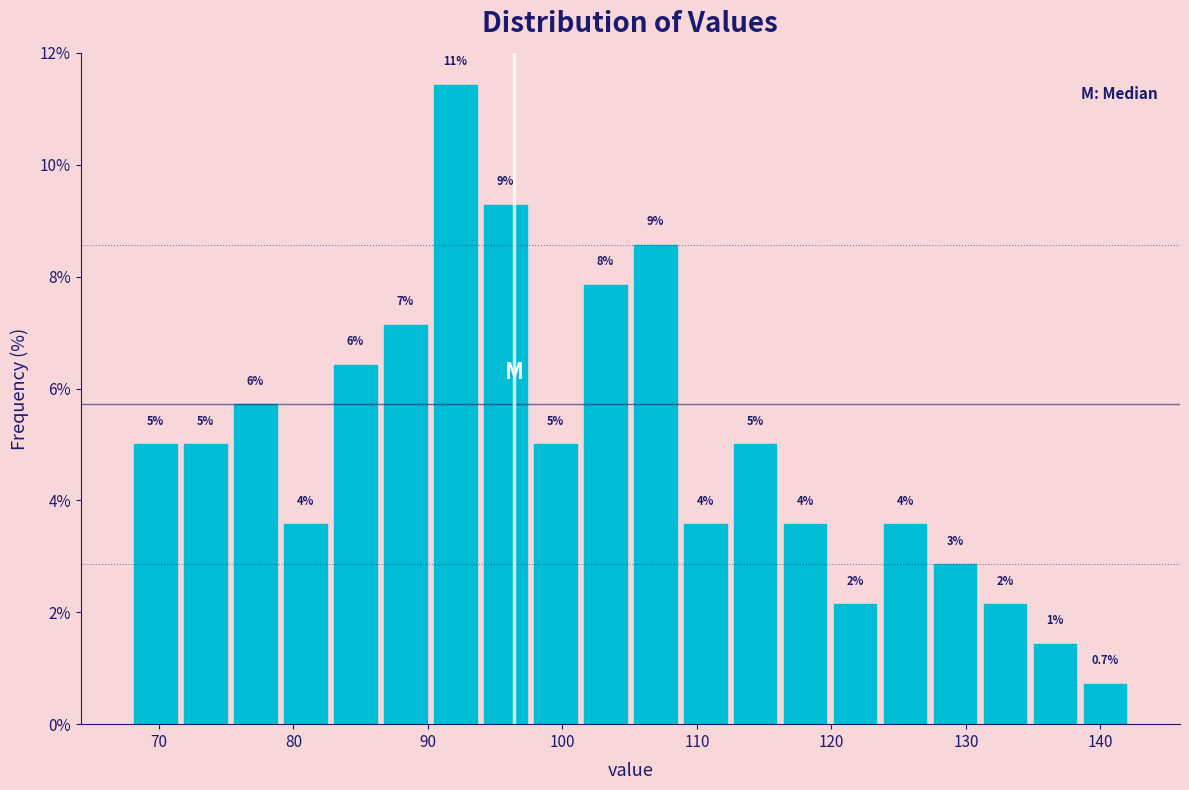

Read against the x-axis, roughly where is the centre of the tallest bar?

92